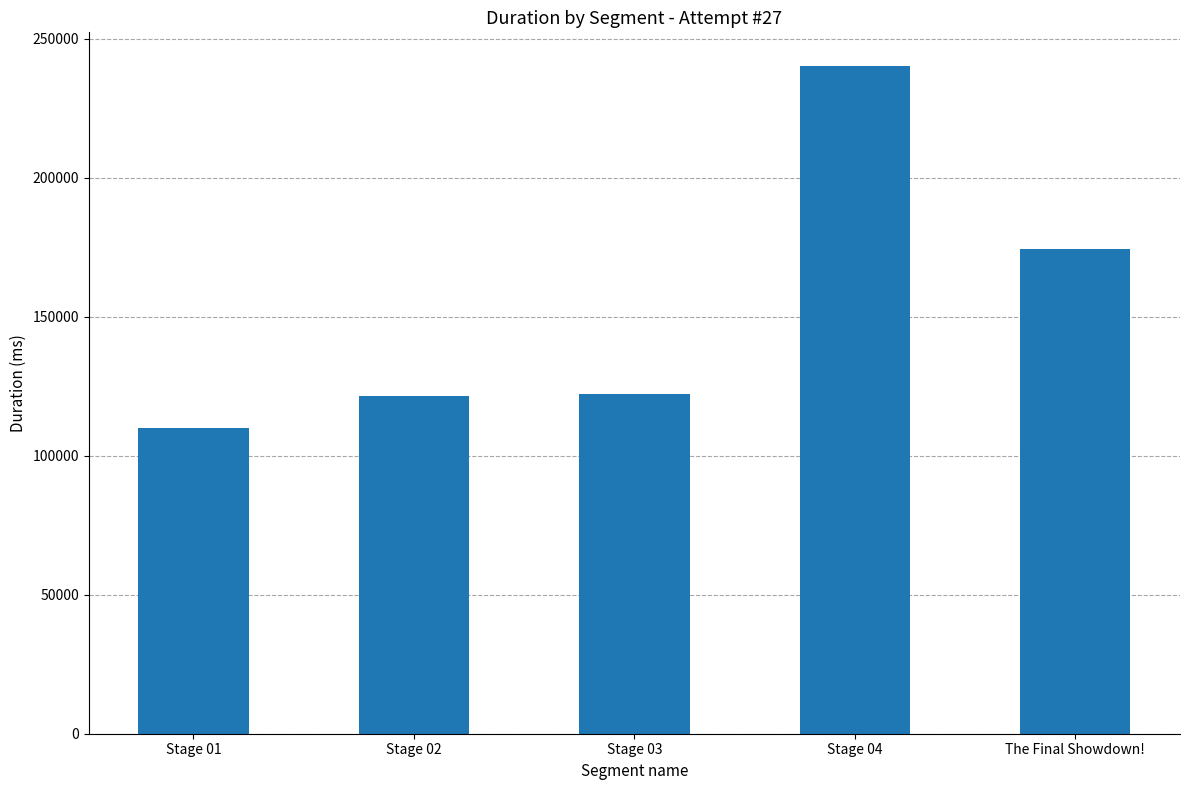

True or false: the data shows 110062 at Stage 01.

True